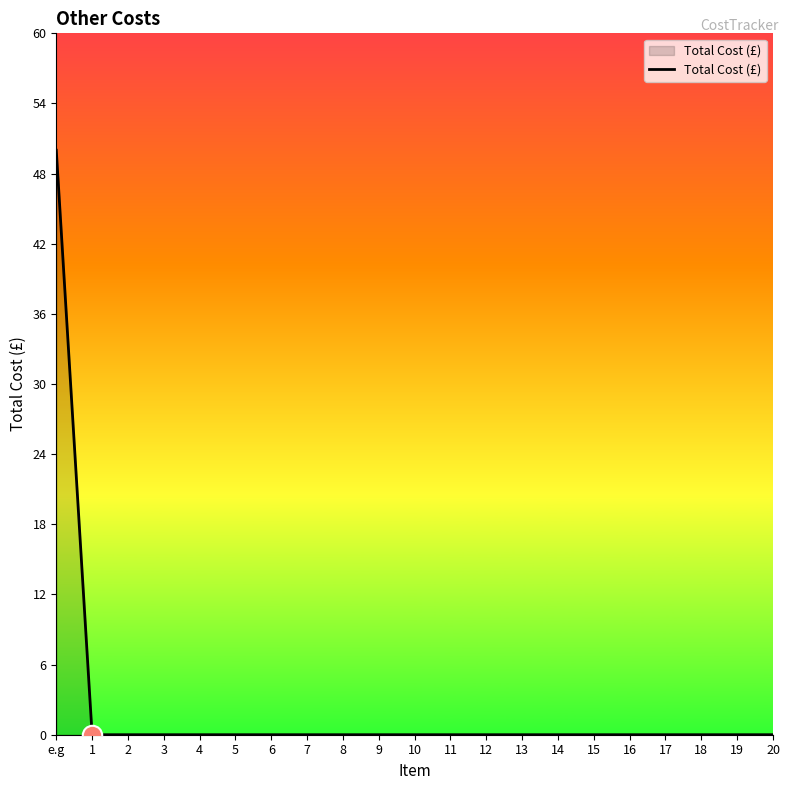

Reading left to right, transcribe all the data shown in this chart.

50	0	0	0	0	0	0	0	0	0	0	0	0	0	0	0	0	0	0	0	0